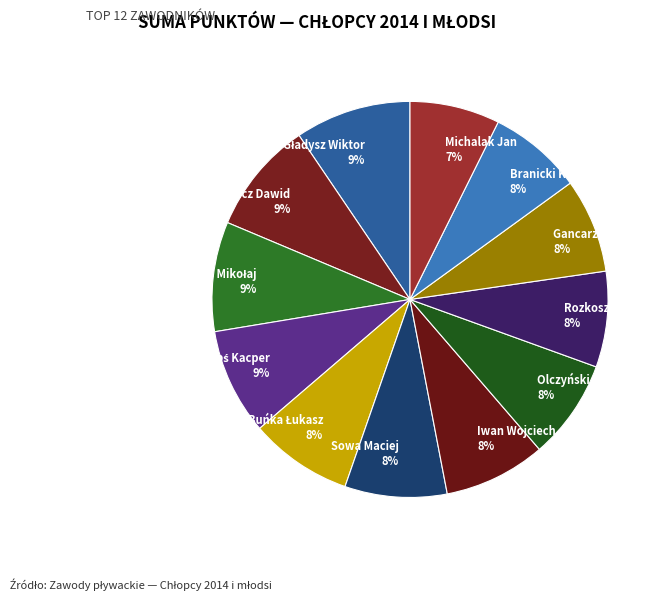

To the nearest percent, what portion does Danielewicz Dawid 9% represent?

9%